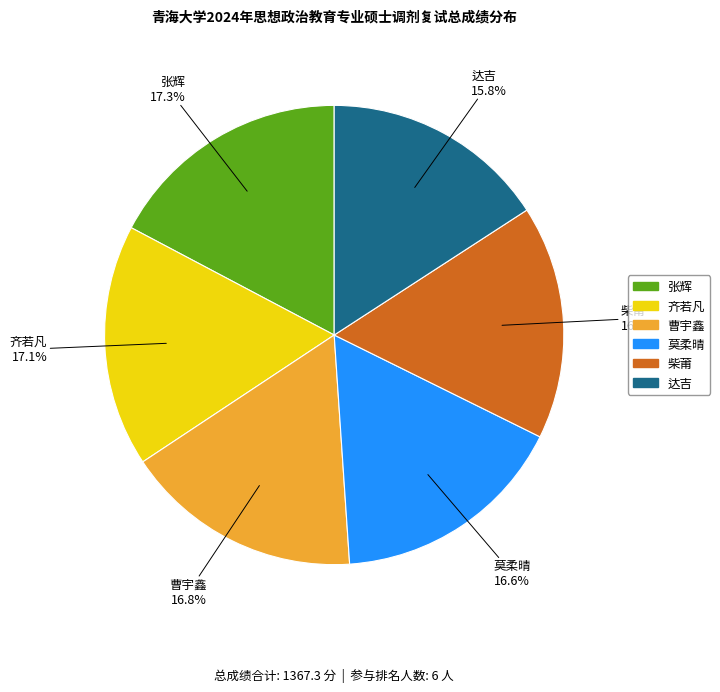

Does 莫柔晴 account for over 50% of the chart?

No